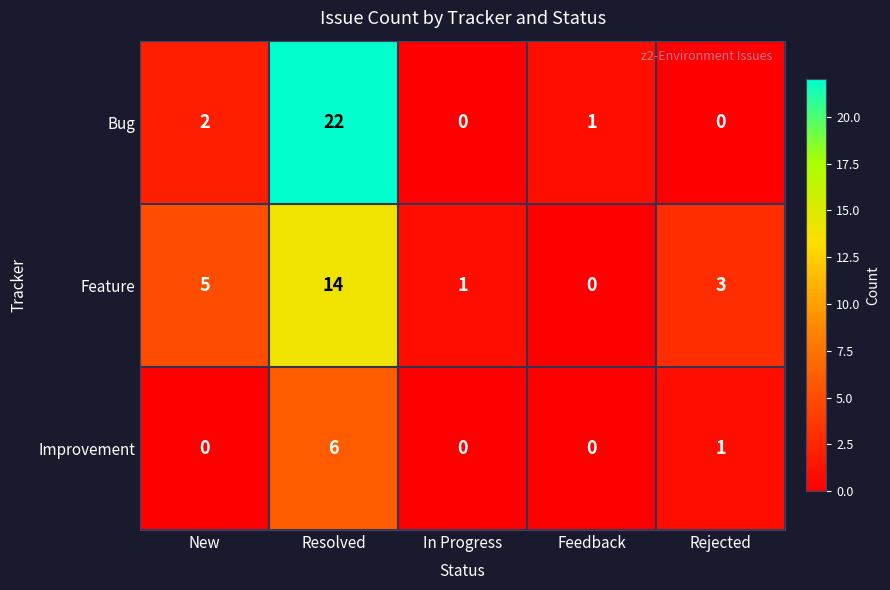

What is the difference between the second highest and second lowest values in the Feature series?

4